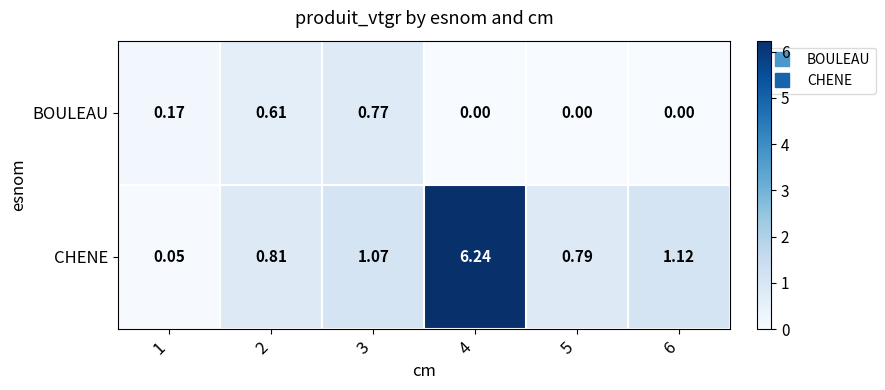

Rank the series by their average value, from highest to lowest.

CHENE, BOULEAU